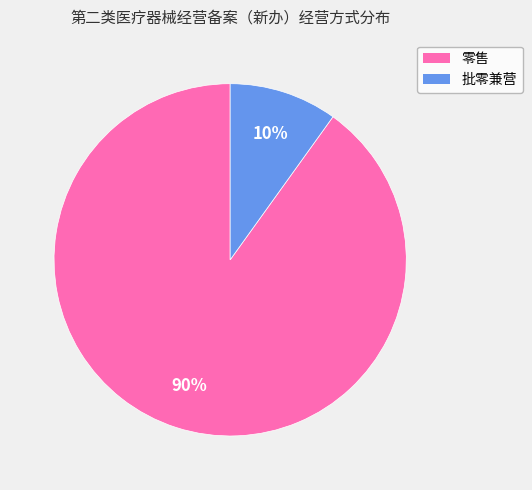

True or false: 批零兼营 accounts for 2% of the total.

False